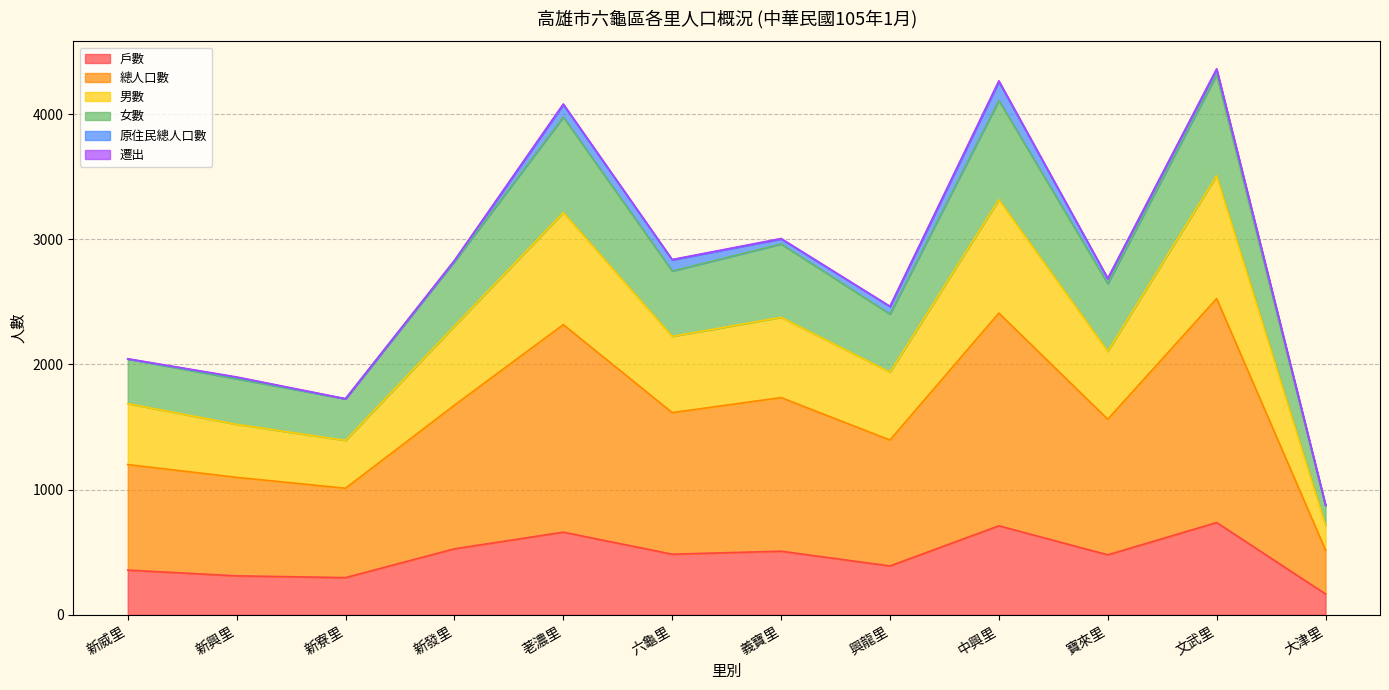

What is the total value across all series at 荖濃里?

4081